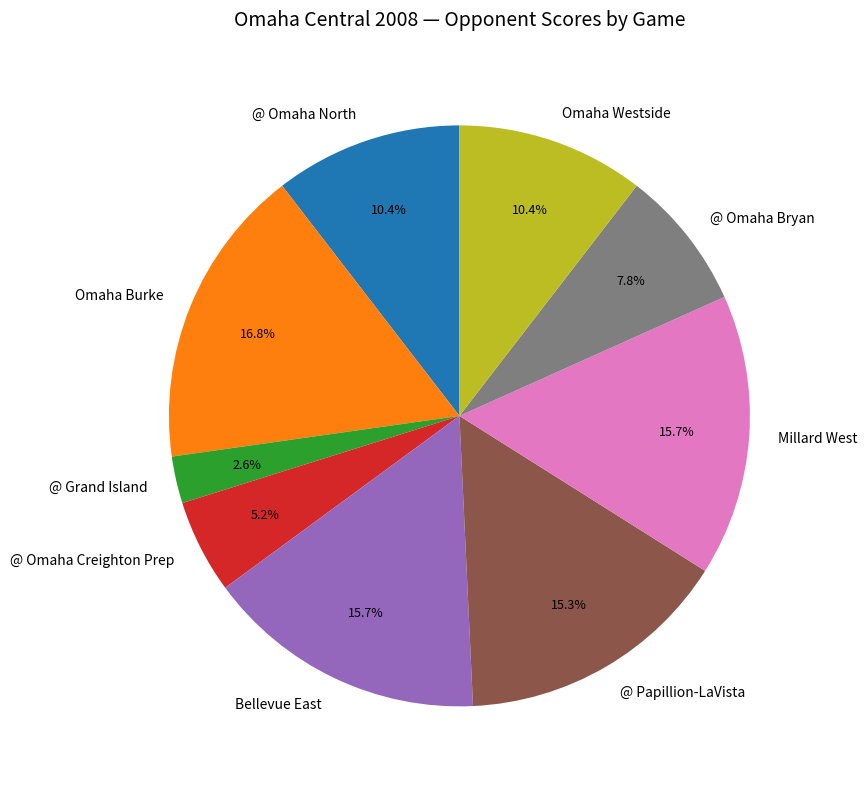

What is the total percentage of Omaha Burke and Bellevue East?

32.5%